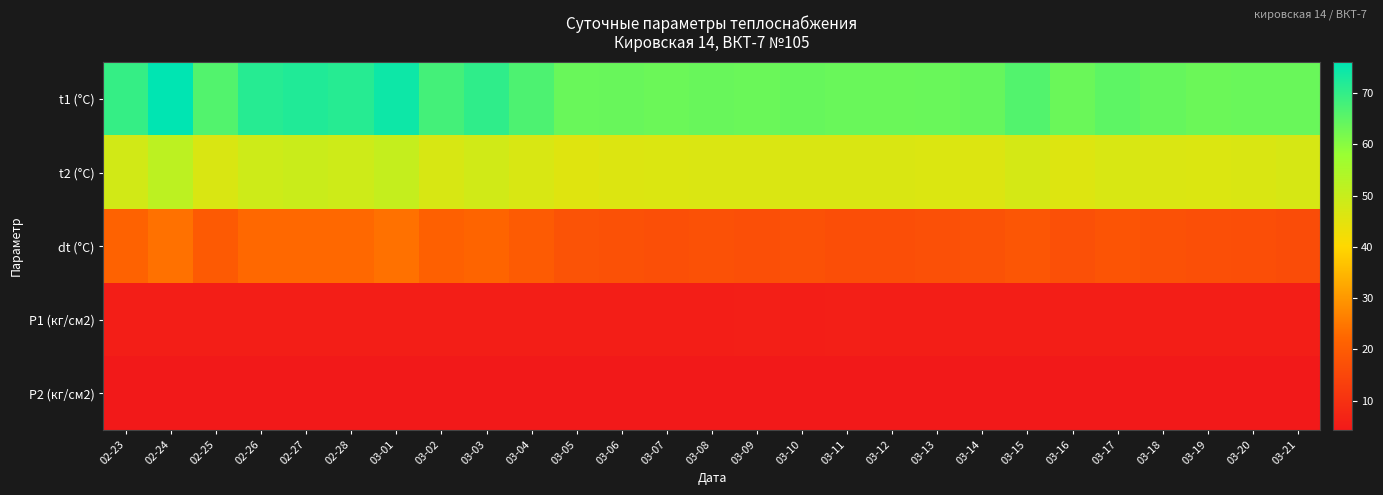

At which category is the sum across all series the highest?

02-24